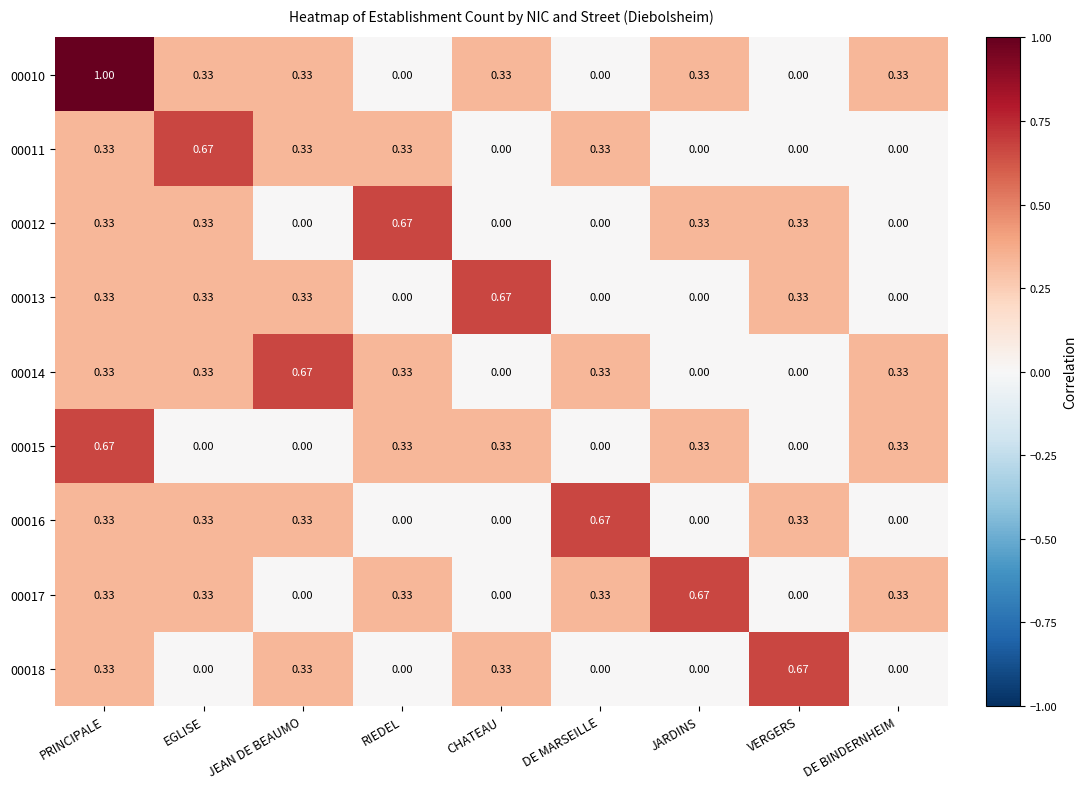

At which category does the chart reach its peak across all series?

PRINCIPALE